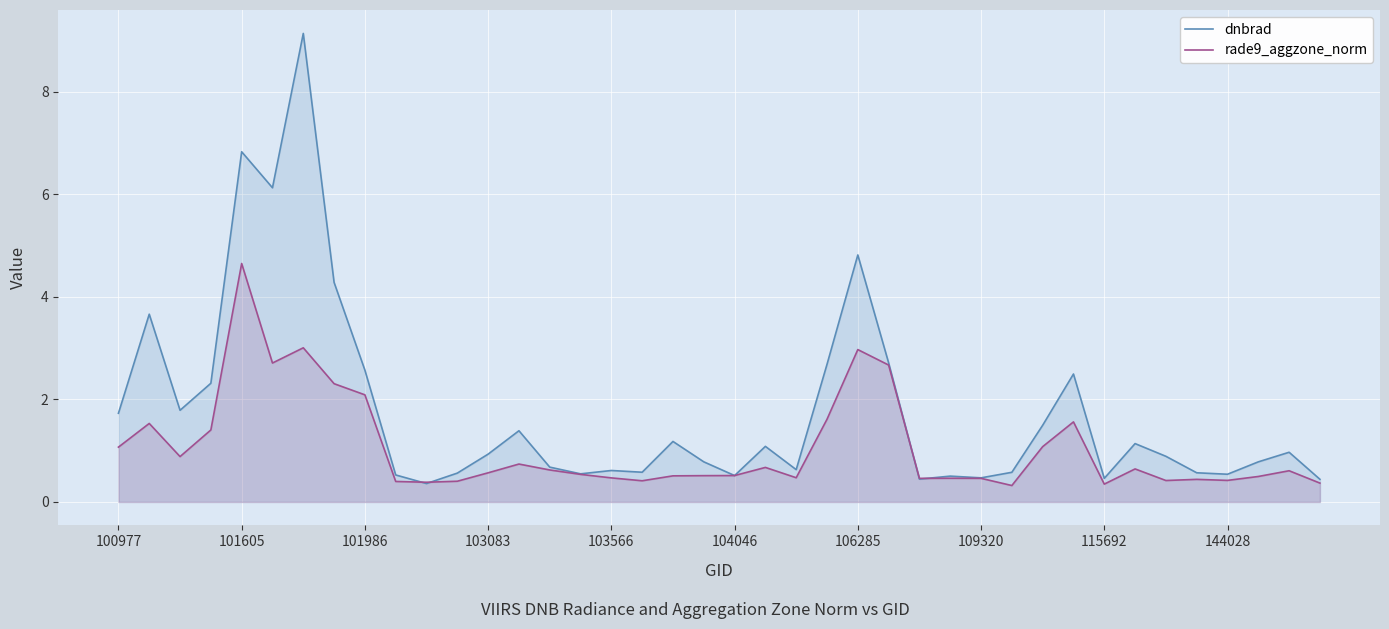

Which series has the largest range (max minus min)?

dnbrad